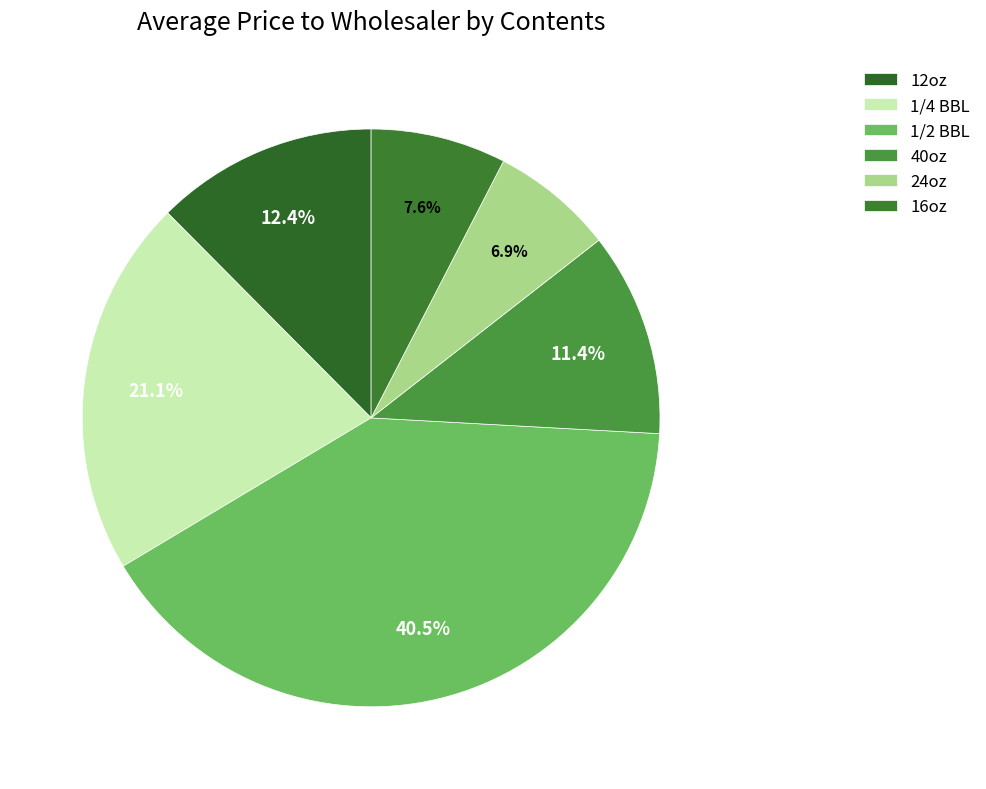

Which category has the biggest portion of the pie?

1/2 BBL